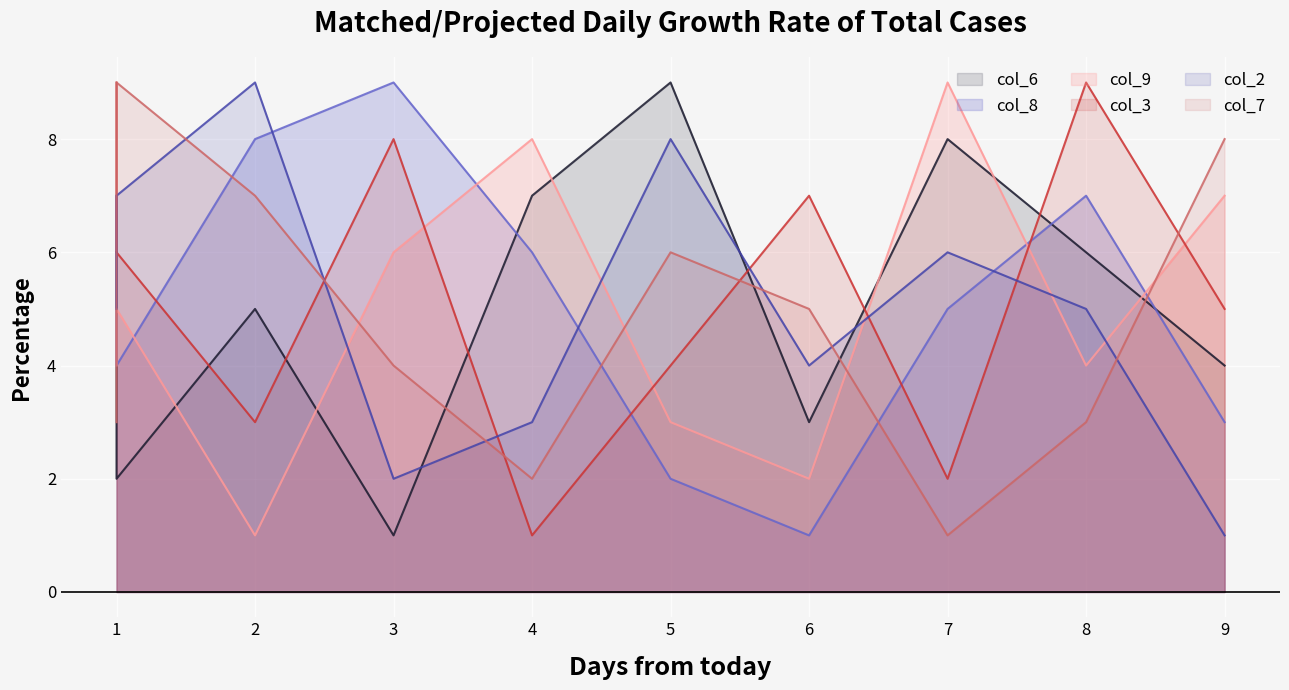

Which label corresponds to the largest value in the chart?

5